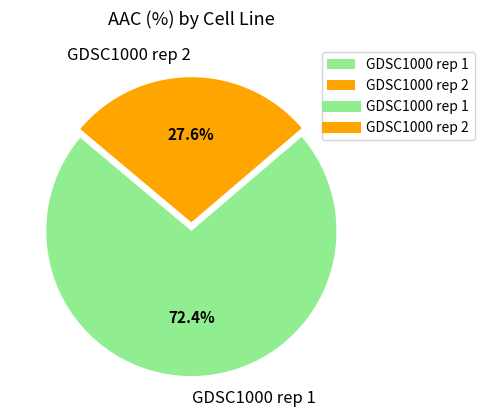

How many segments does this pie chart have?

2